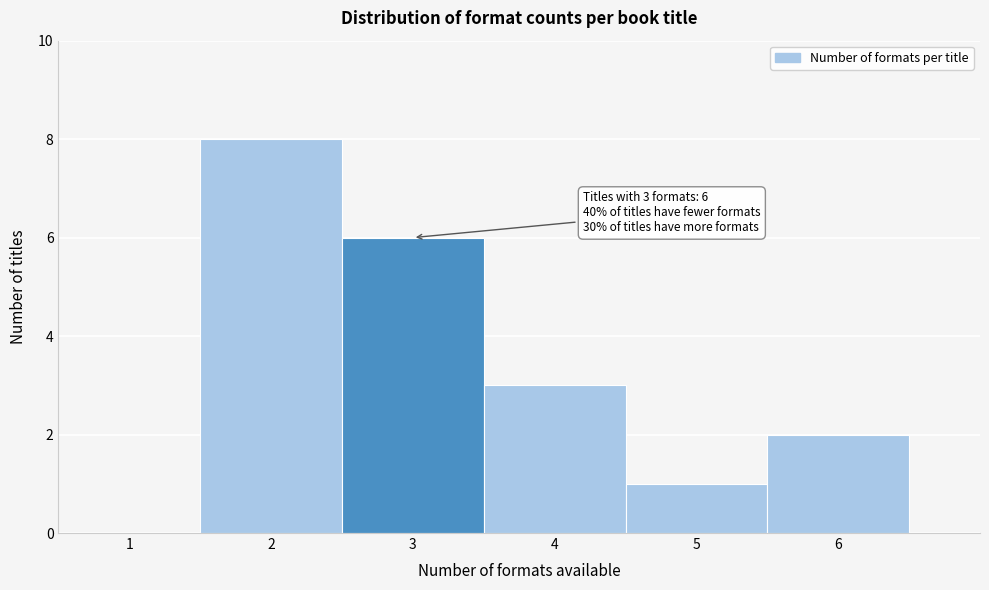

Over which range of the x-axis is the bar tallest?

1.5 to 2.5